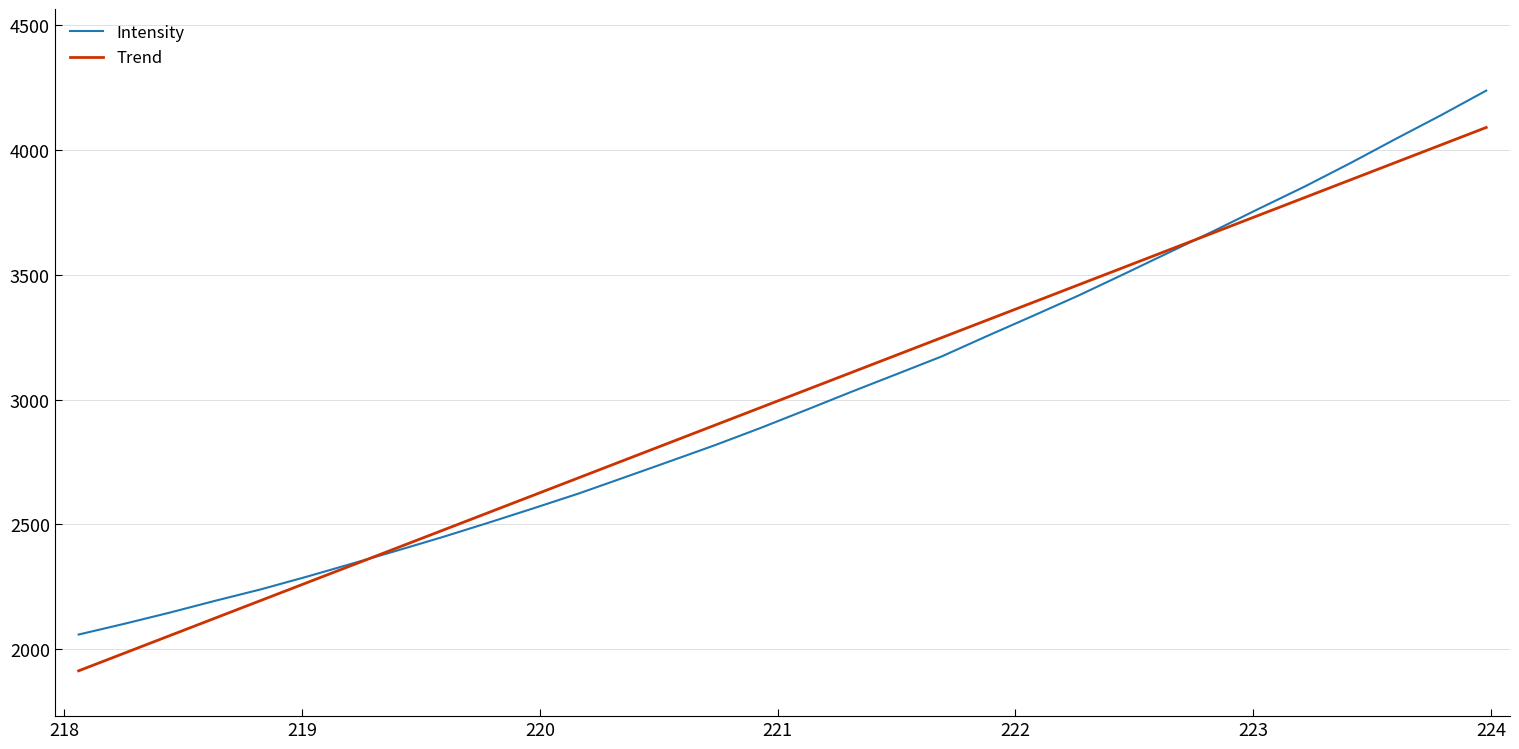

What is the difference between the maximum and minimum values in the Trend series?

2176.3